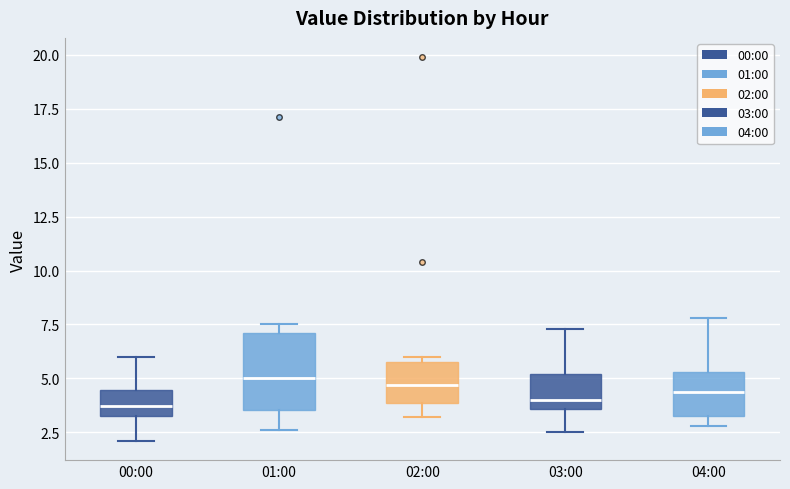

Which box is the tallest, from its lower edge to its upper edge?

01:00